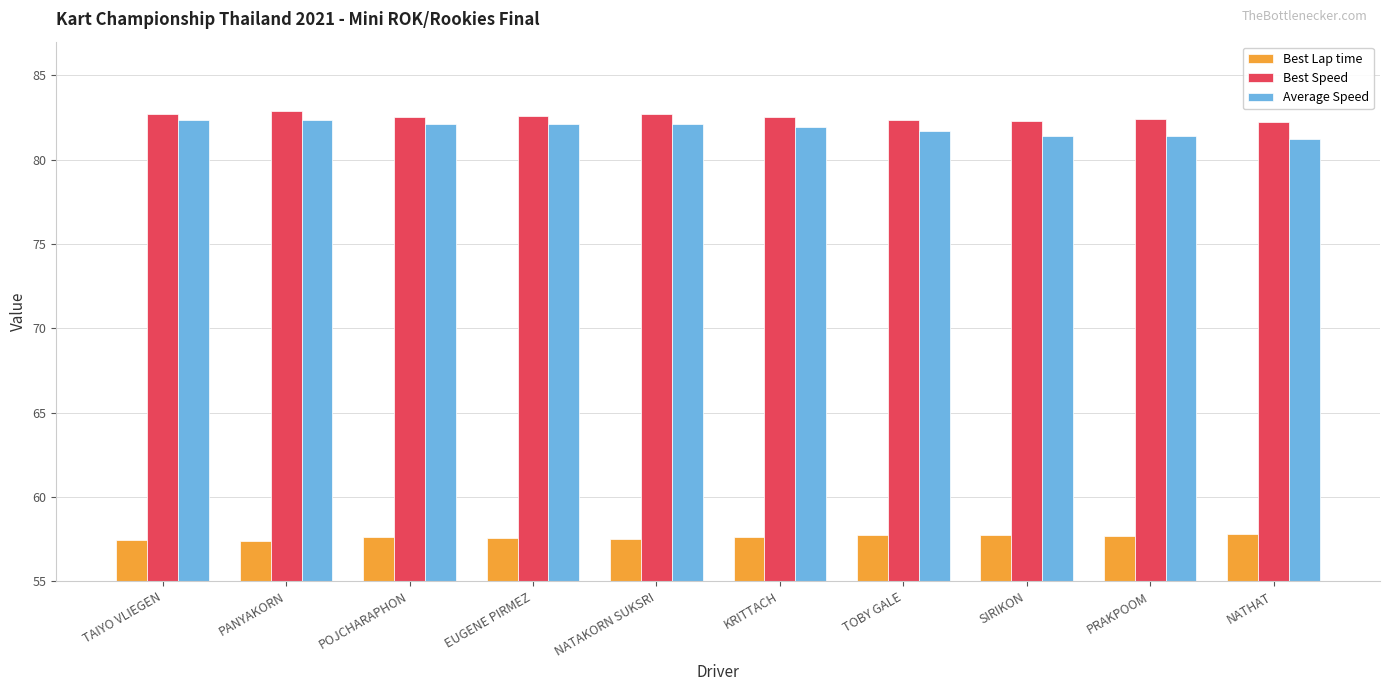

Read the Average Speed value at TAIYO VLIEGEN.

82.4